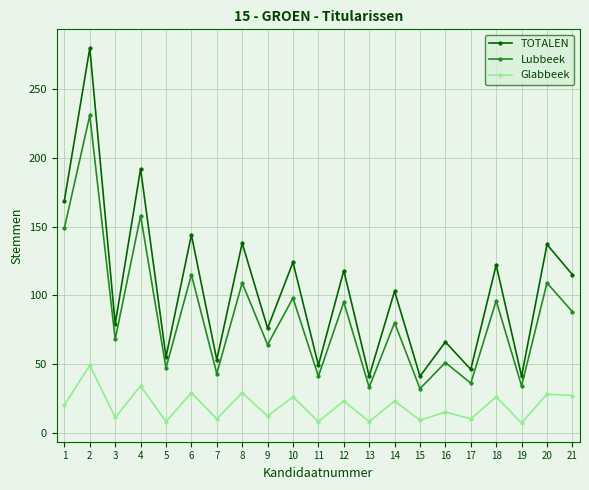

What is the maximum value for Lubbeek?

231